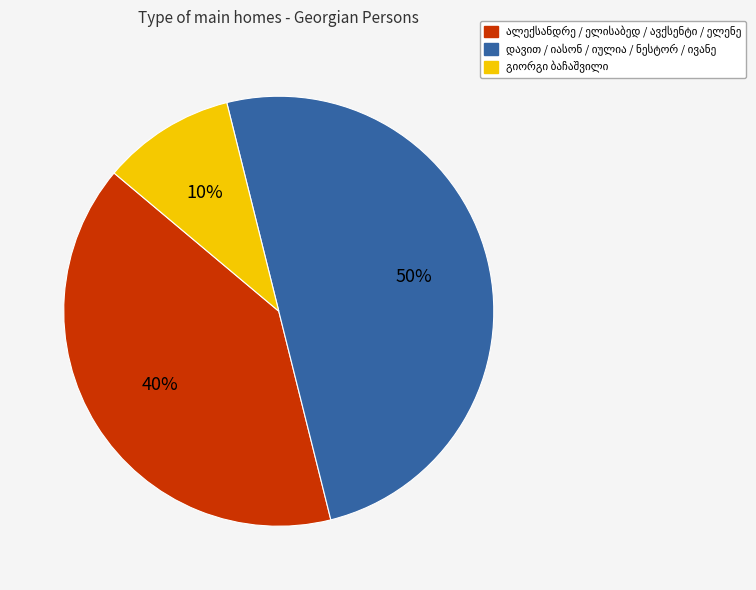

To the nearest percent, what is the average slice percentage?

33%